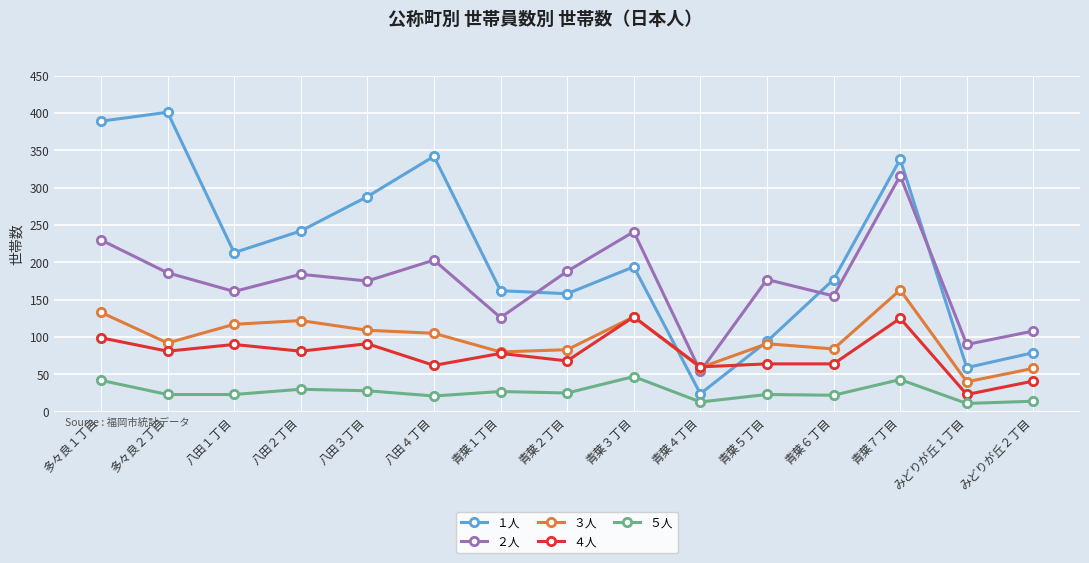

How many interior local valleys does the ２人 series have?

6